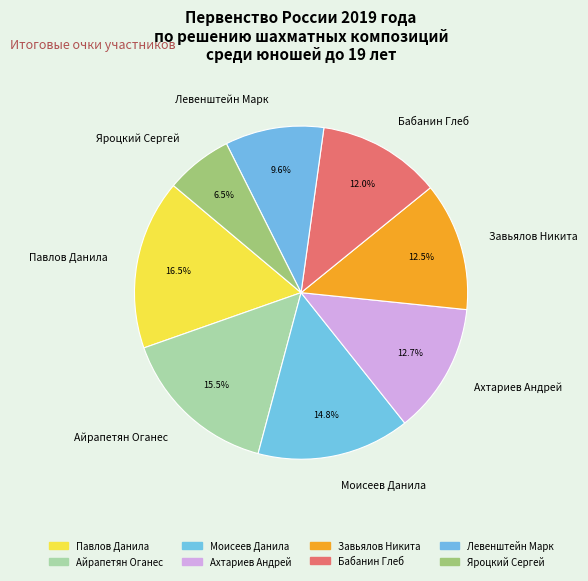

What percentage is NOT represented by Яроцкий Сергей?

93.5%